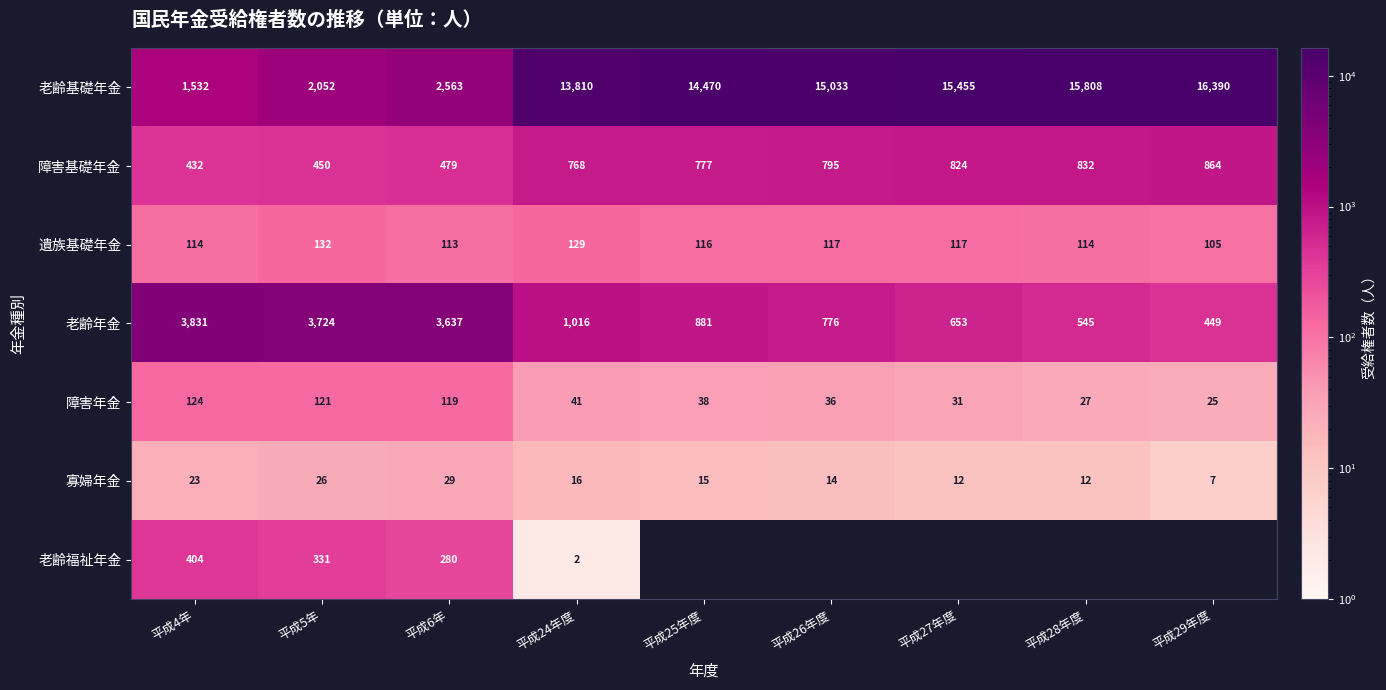

Which series has the largest total across all categories?

老齢基礎年金